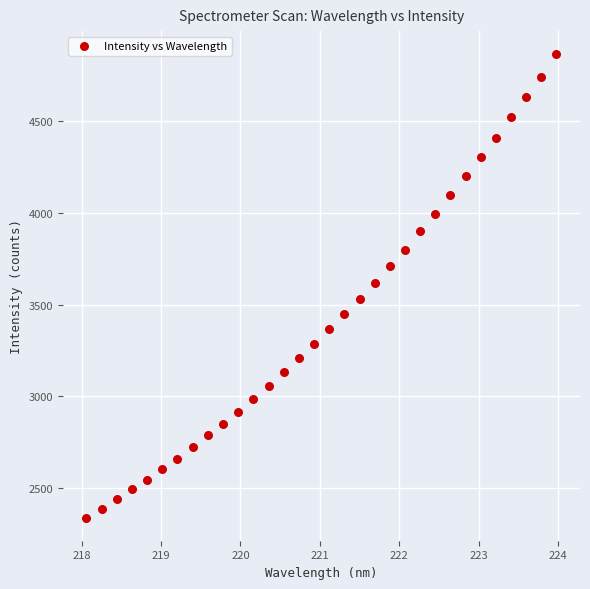

What is the range of X values (max minus min)?

5.9